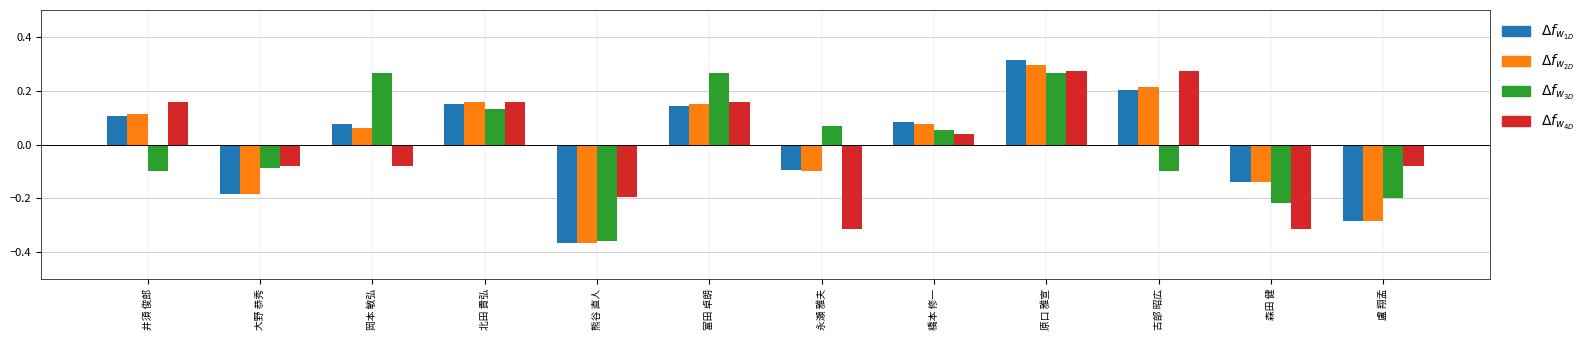

At which category is the sum across all series the highest?

原口 雅宣